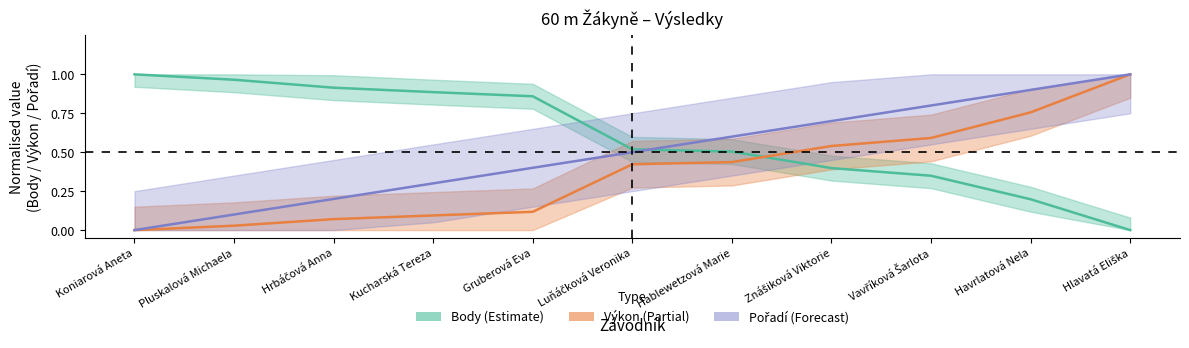

Between Koniarová Aneta and Havrlatová Nela, which is larger?

Koniarová Aneta